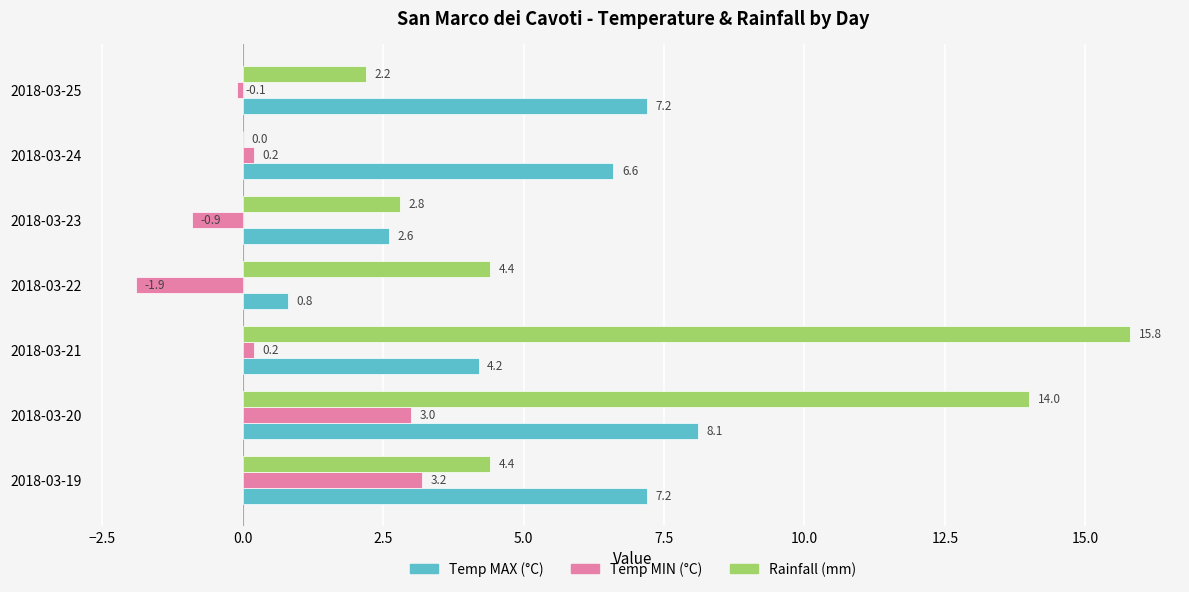

What is the total value across all series at 2018-03-20?

25.1